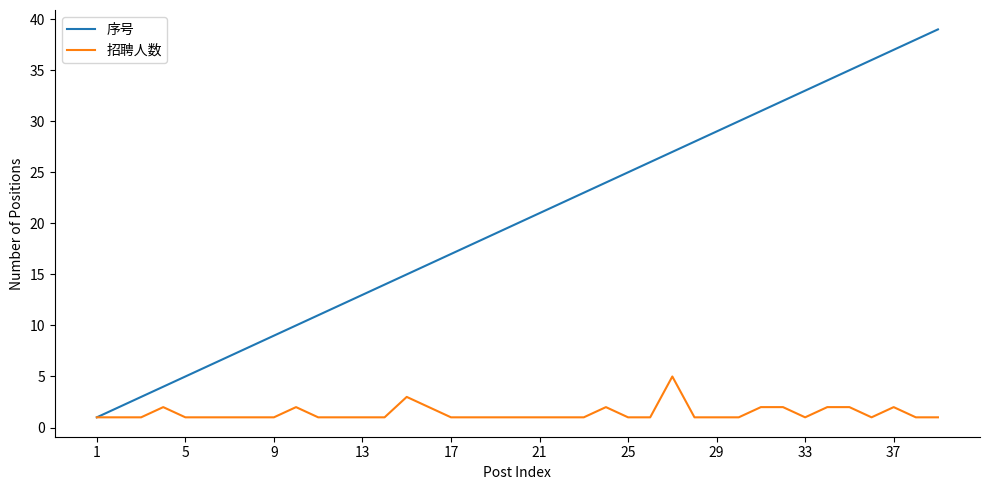

Rank the series by their maximum value, from highest to lowest.

序号, 招聘人数